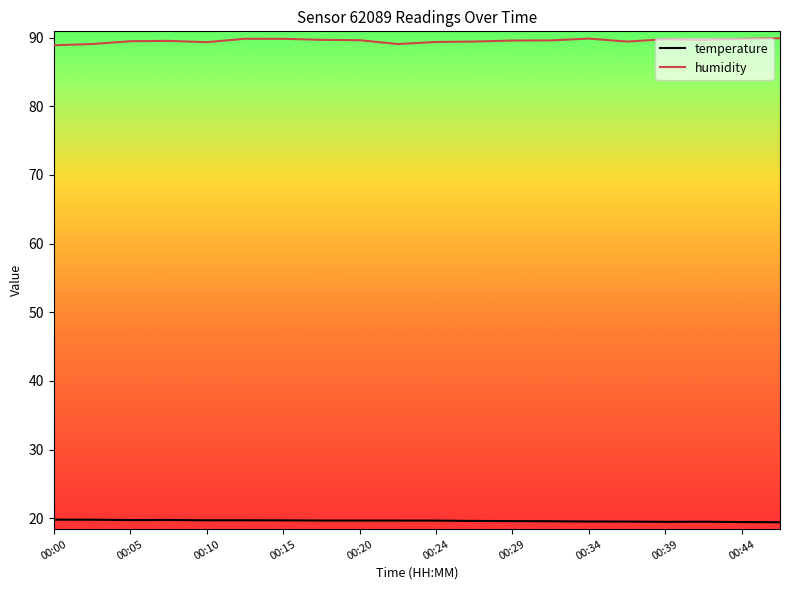

True or false: humidity and temperature intersect in this chart.

False